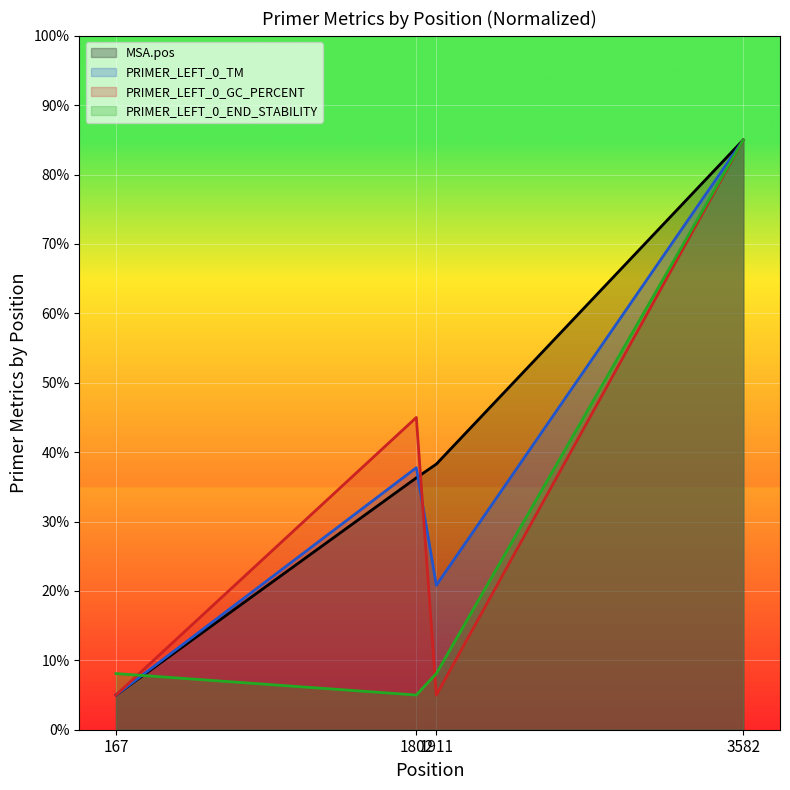

What is the sum of the PRIMER_LEFT_0_TM values at 167 and 1911?

25.8